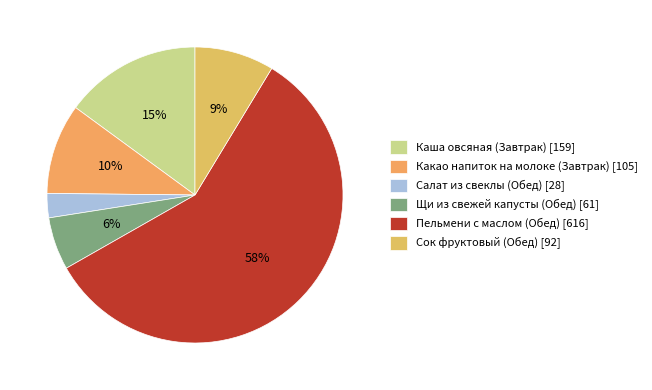

What is the smallest slice in the pie chart?

Салат из свеклы (Обед)